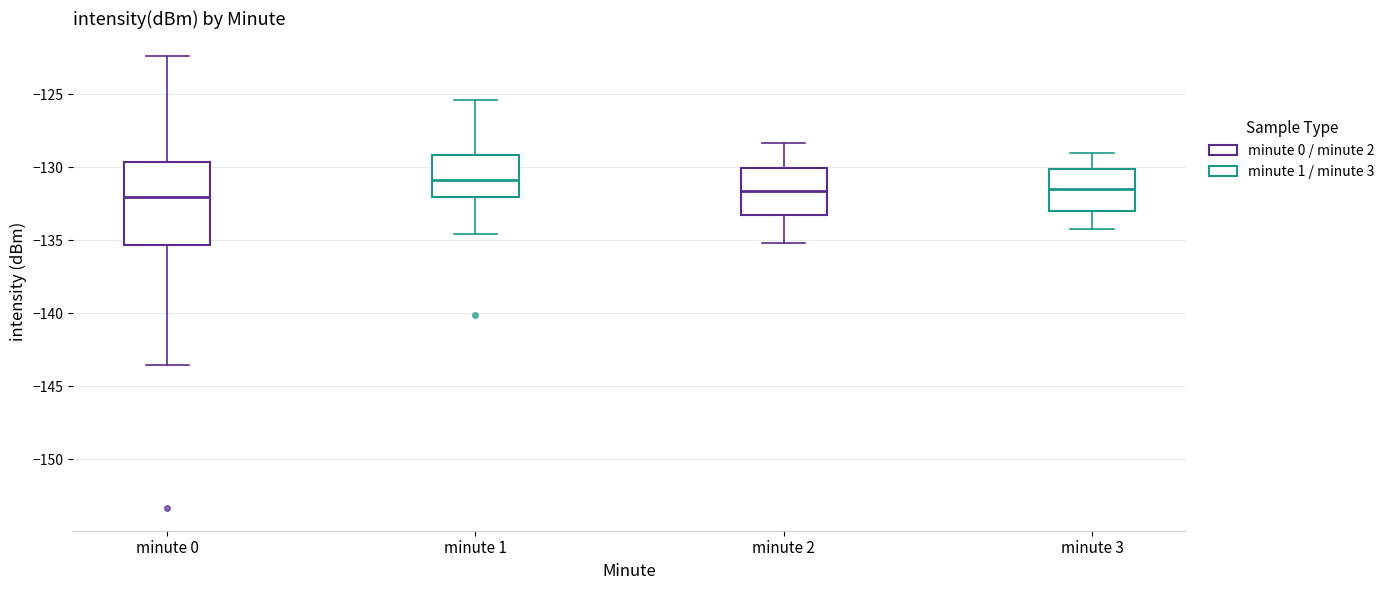

Reading left to right, read every box against the y-axis: the position of its median line, the range the box covers, and the ends of its whiskers. The values are not printed on the chart, so give them approximately, as read against the axis.

minute 0: median -132.0, box -135.5 to -129.5, whiskers -143.5 to -122.5
minute 1: median -131.0, box -132.0 to -129.0, whiskers -134.5 to -125.5
minute 2: median -131.5, box -133.0 to -130.0, whiskers -135.0 to -128.5
minute 3: median -131.5, box -133.0 to -130.0, whiskers -134.0 to -129.0